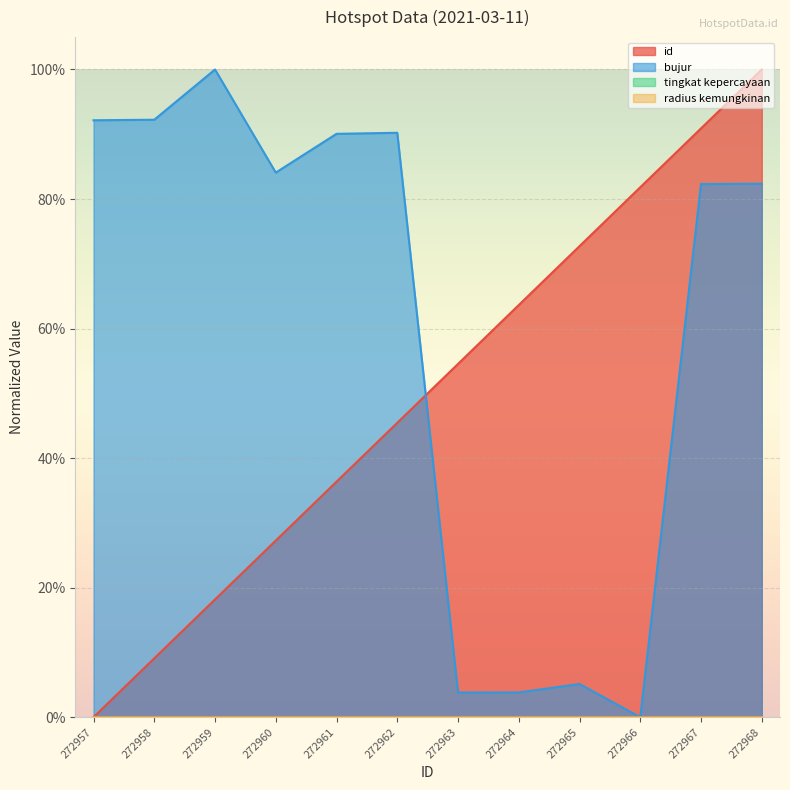

Rank the categories by bujur value from lowest to highest.

272966, 272963, 272964, 272965, 272967, 272968, 272960, 272961, 272962, 272957, 272958, 272959